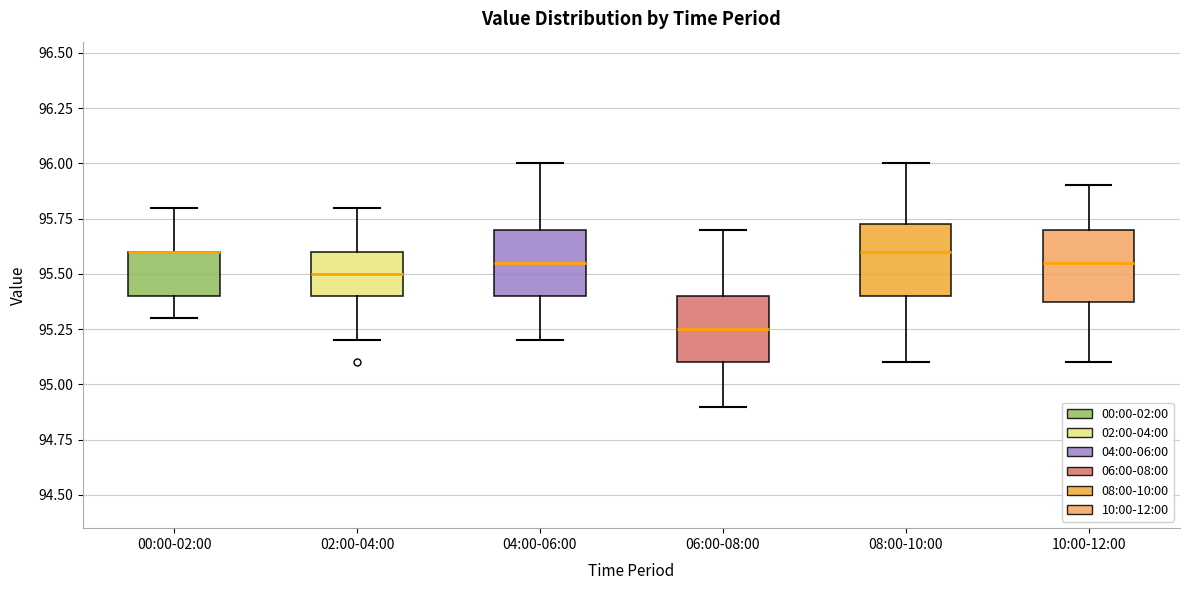

Reading left to right, read every box against the y-axis: the position of its median line, the range the box covers, and the ends of its whiskers. The values are not printed on the chart, so give them approximately, as read against the axis.

00:00-02:00: median 95.60 (drawn on the box's upper edge), box 95.40 to 95.60, whiskers 95.30 to 95.80
02:00-04:00: median 95.50, box 95.40 to 95.60, whiskers 95.20 to 95.80
04:00-06:00: median 95.55, box 95.40 to 95.70, whiskers 95.20 to 96.00
06:00-08:00: median 95.25, box 95.10 to 95.40, whiskers 94.90 to 95.70
08:00-10:00: median 95.60, box 95.40 to 95.75, whiskers 95.10 to 96.00
10:00-12:00: median 95.55, box 95.40 to 95.70, whiskers 95.10 to 95.90